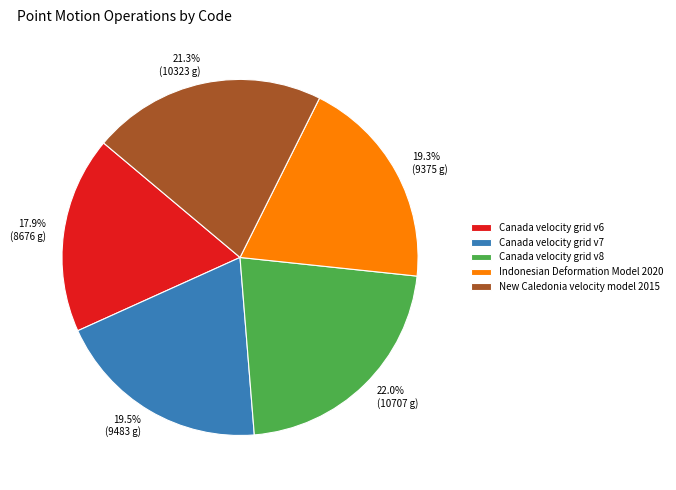

Count the number of slices in the pie.

5